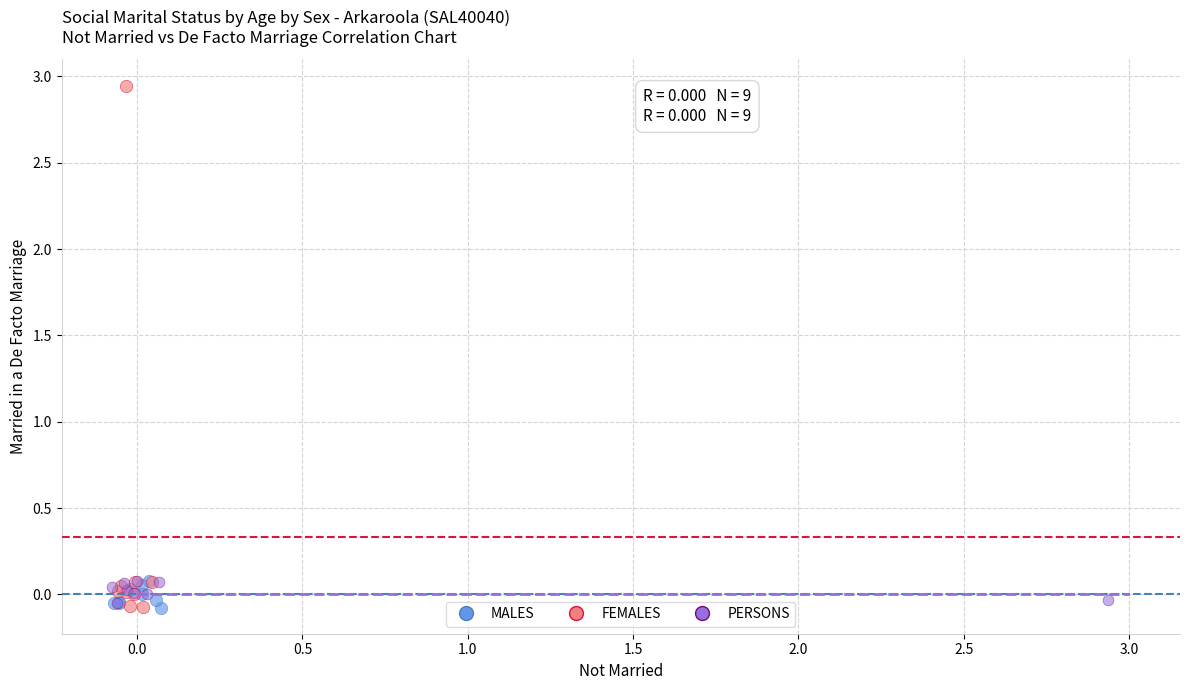

Which series has the widest spread of Y values?

FEMALES